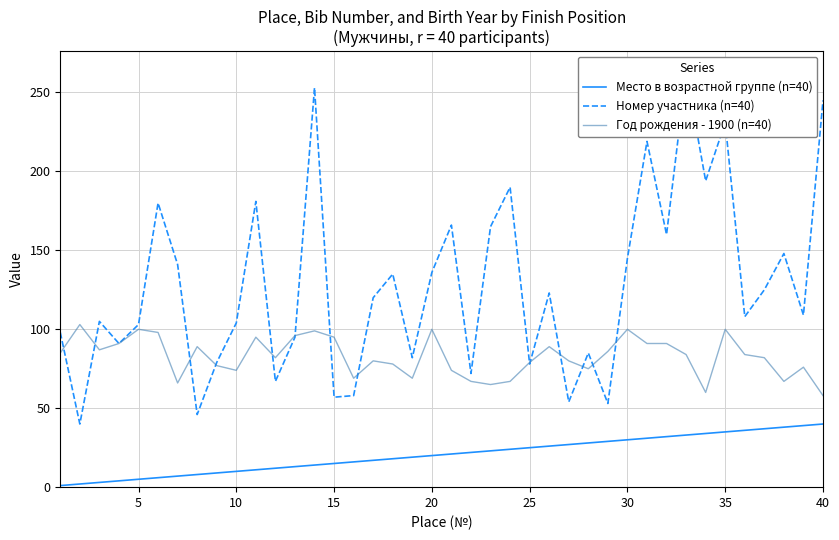

Reading left to right, what are all the values shown in this chart?

Место в возрастной группе (n=40): 1	2	3	4	5	6	7	8	9	10	11	12	13	14	15	16	17	18	19	20	21	22	23	24	25	26	27	28	29	30	31	32	33	34	35	36	37	38	39	40
Номер участника (n=40): 98	40	105	91	103	180	141	46	79	104	181	67	95	253	57	58	120	135	82	136	166	72	165	190	78	123	54	85	53	145	219	160	263	194	231	108	125	148	109	245
Год рождения - 1900 (n=40): 85	103	87	91	100	98	66	89	77	74	95	82	96	99	95	69	80	78	69	100	74	67	65	67	79	89	80	75	86	100	91	91	84	60	100	84	82	67	76	58